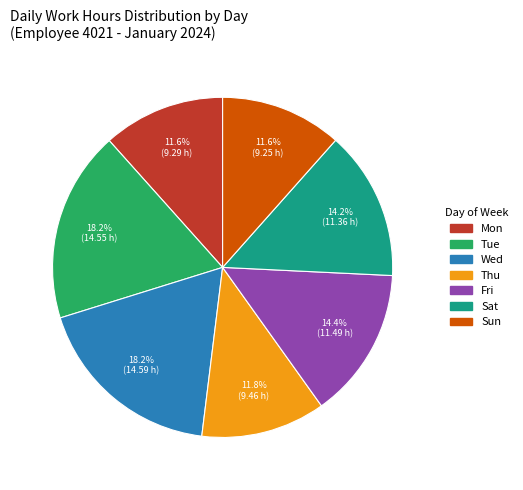

True or false: Thu accounts for 6% of the total.

False